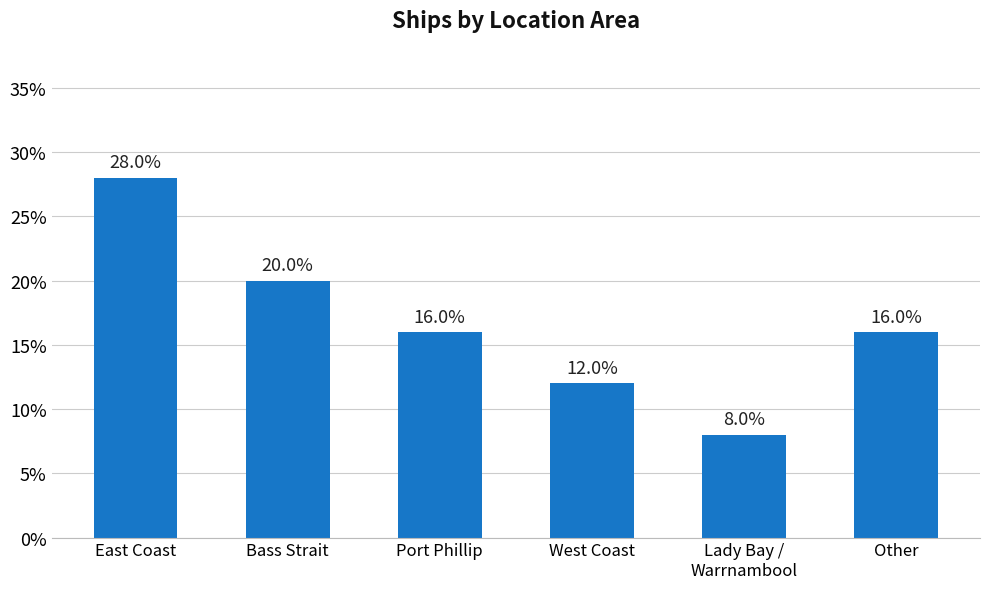

Which category has the highest value across all series?

East Coast